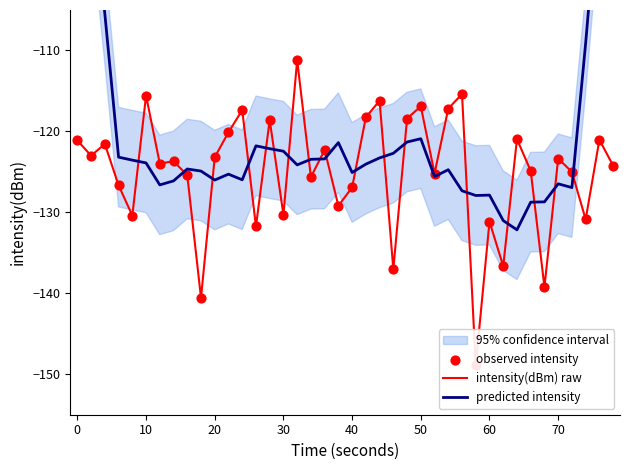

Is the value of predicted intensity at 38 greater than the value of intensity(dBm) raw at 17?

Yes